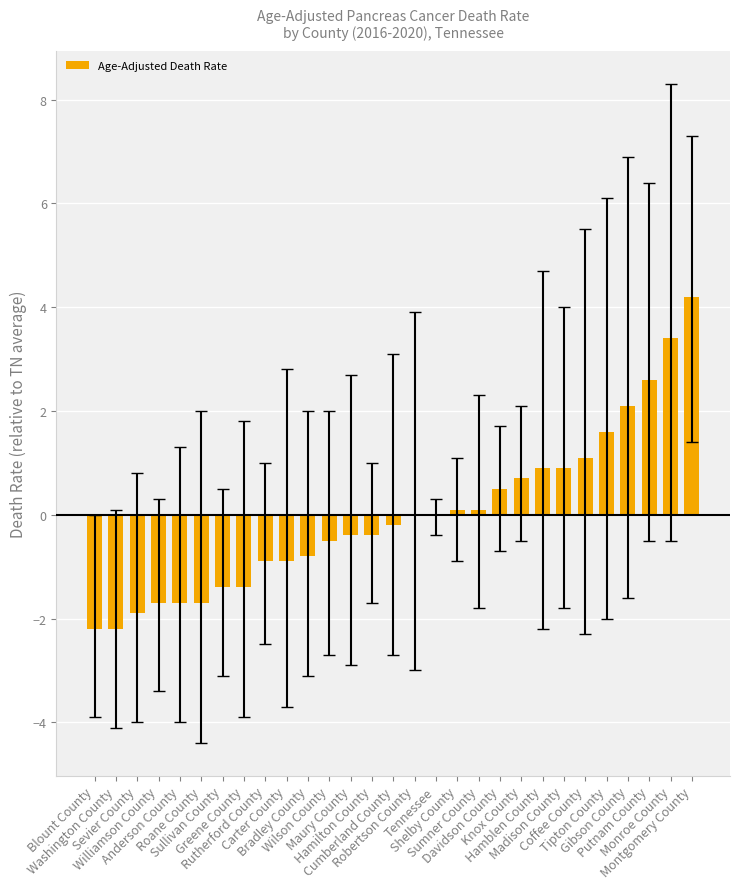

How many series are shown in this chart?

1